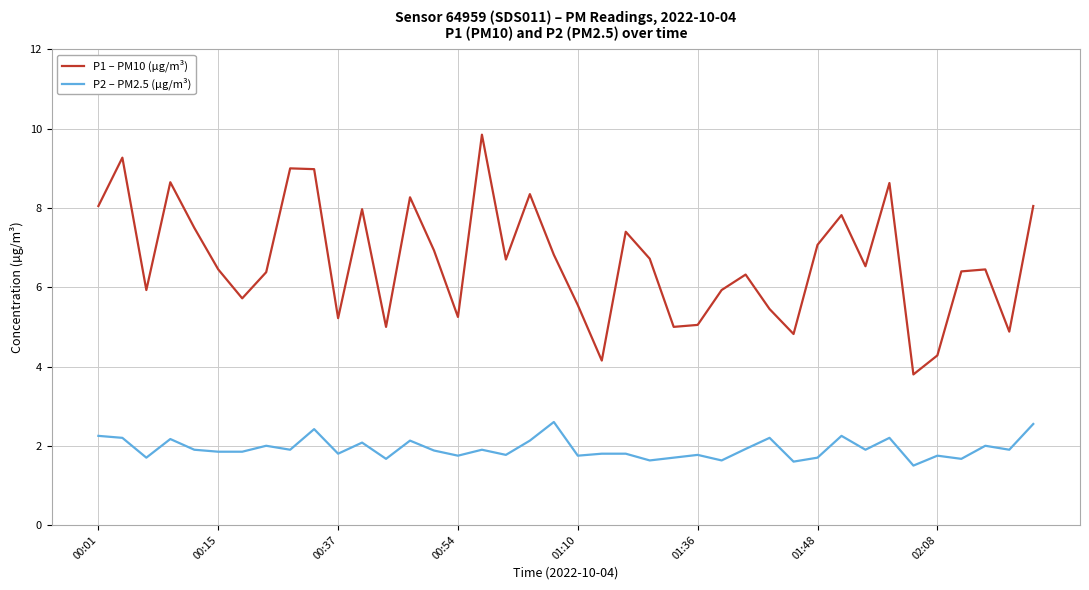

True or false: P1 – PM10 (µg/m³) and P2 – PM2.5 (µg/m³) cross at least once.

False